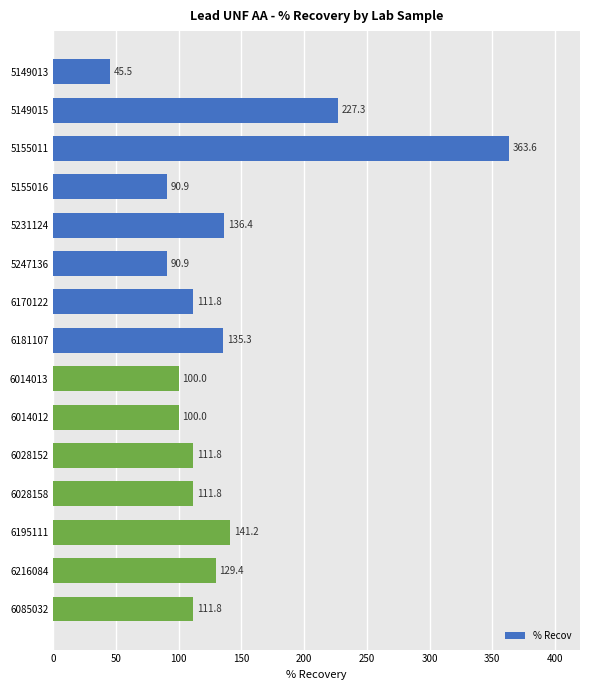

What is the sum of all values?

2007.5